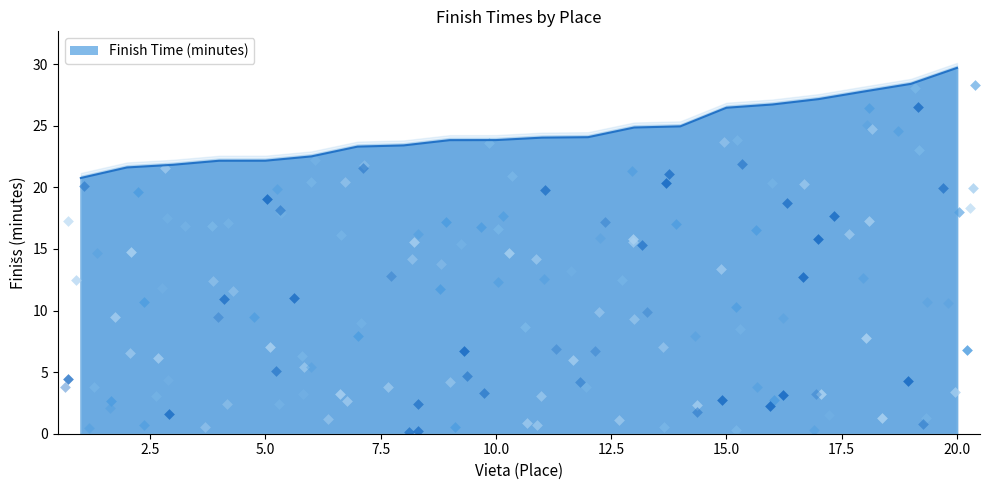

Between 7 and 3, which is larger?

7